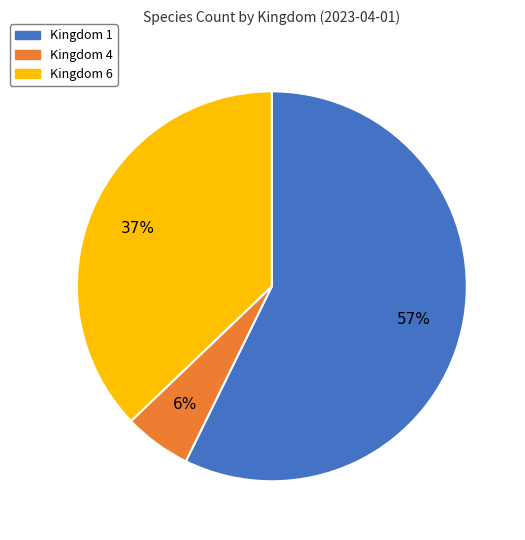

Is there a majority slice in this chart?

Yes